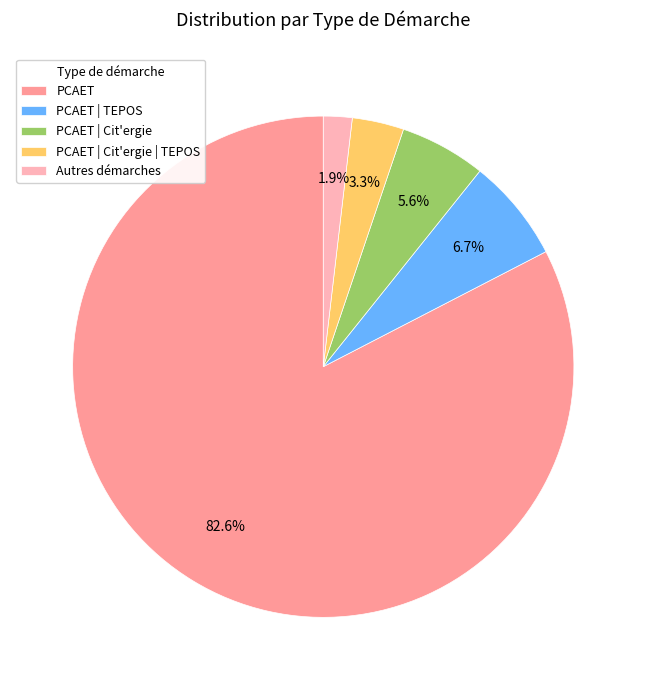

What portion of the pie excludes PCAET | Cit'ergie?

94.4%